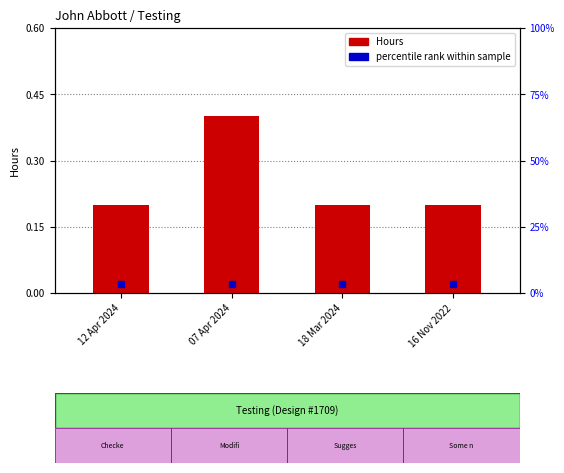

The chart shows a value of 0.2 at 18 Mar 2024. True or false?

True